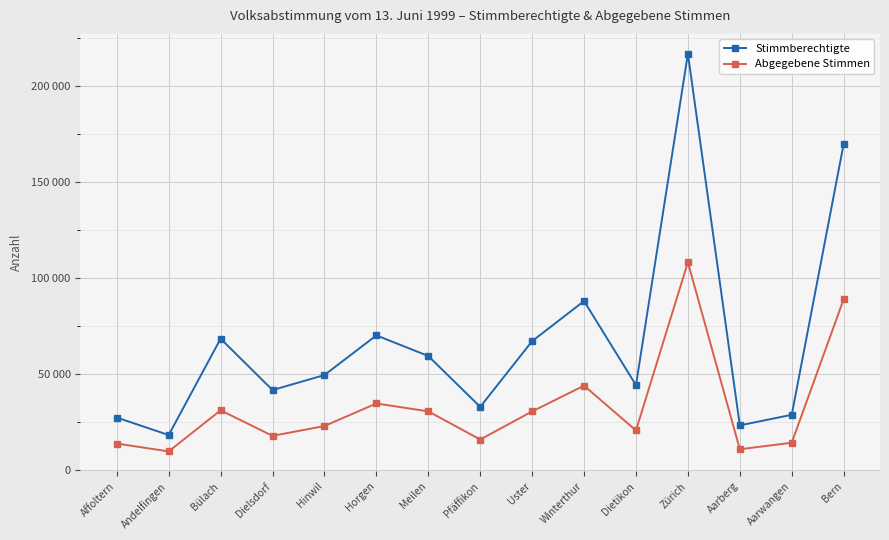

The value of Abgegebene Stimmen at Bülach is 51022. True or false?

False